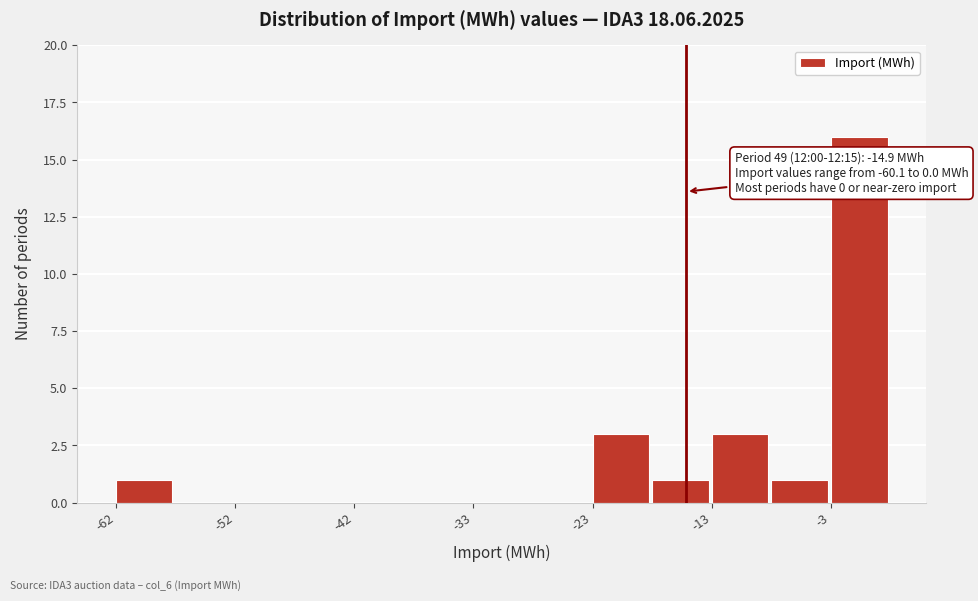

Over which range of the x-axis is the bar tallest?

-3 to 2